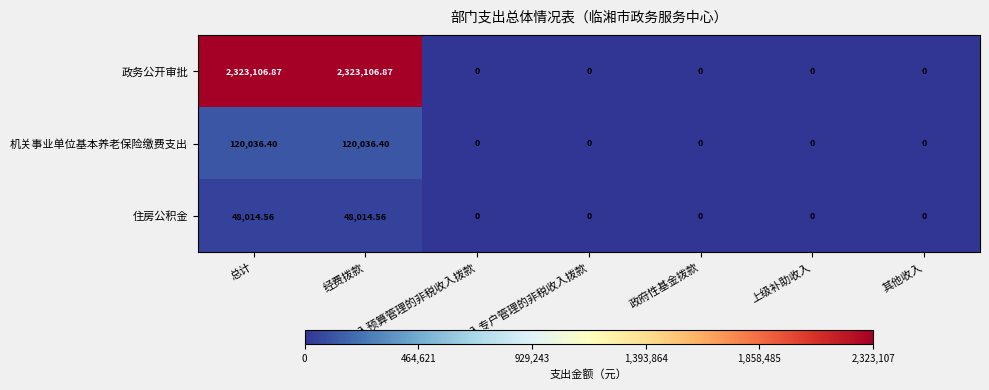

Rank the series by their maximum value, from highest to lowest.

政务公开审批, 机关事业单位基本养老保险缴费支出, 住房公积金